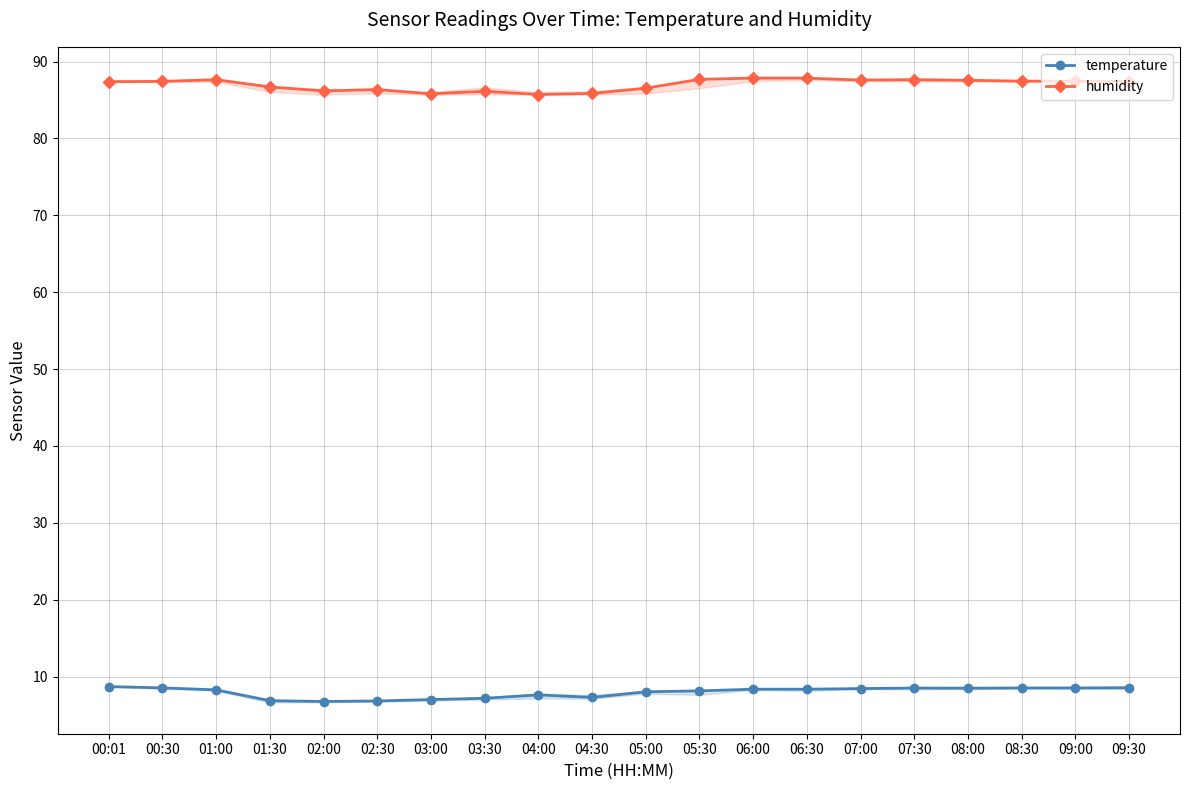

Is the value of humidity at 00:01 greater than the value of temperature at 00:30?

Yes